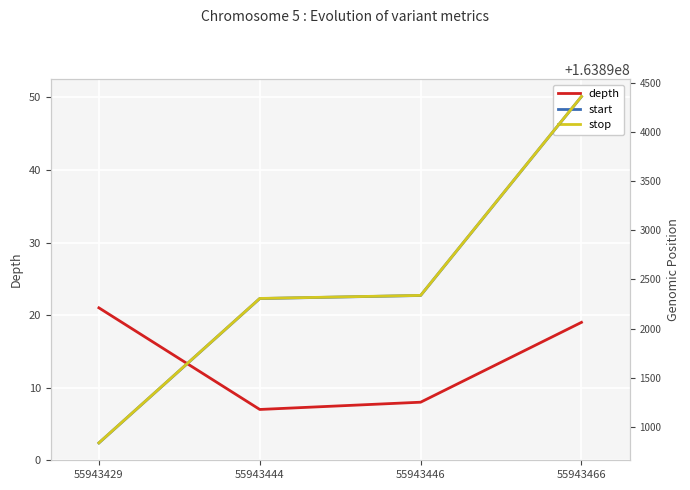

True or false: stop has more than 1 interior local peaks.

False